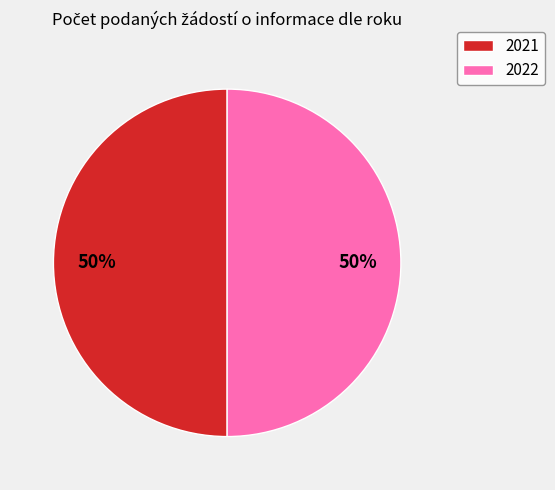

To the nearest percent, what is the combined percentage of 2022 and 2021?

100%